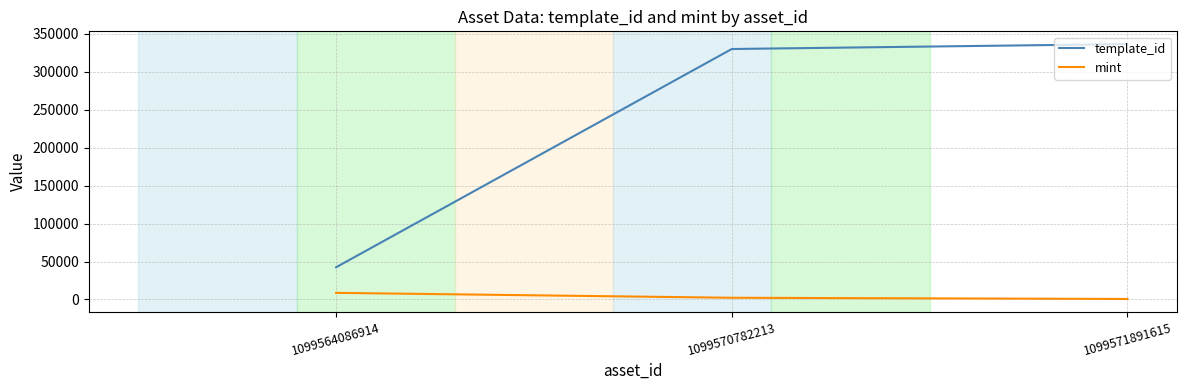

Is the value of template_id at 1099571891615 greater than the value of mint at 1099564086914?

Yes